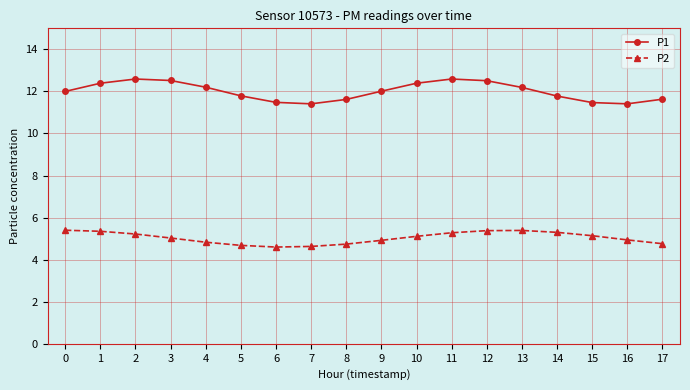

Does the chart display data point markers on the line(s)?

Yes